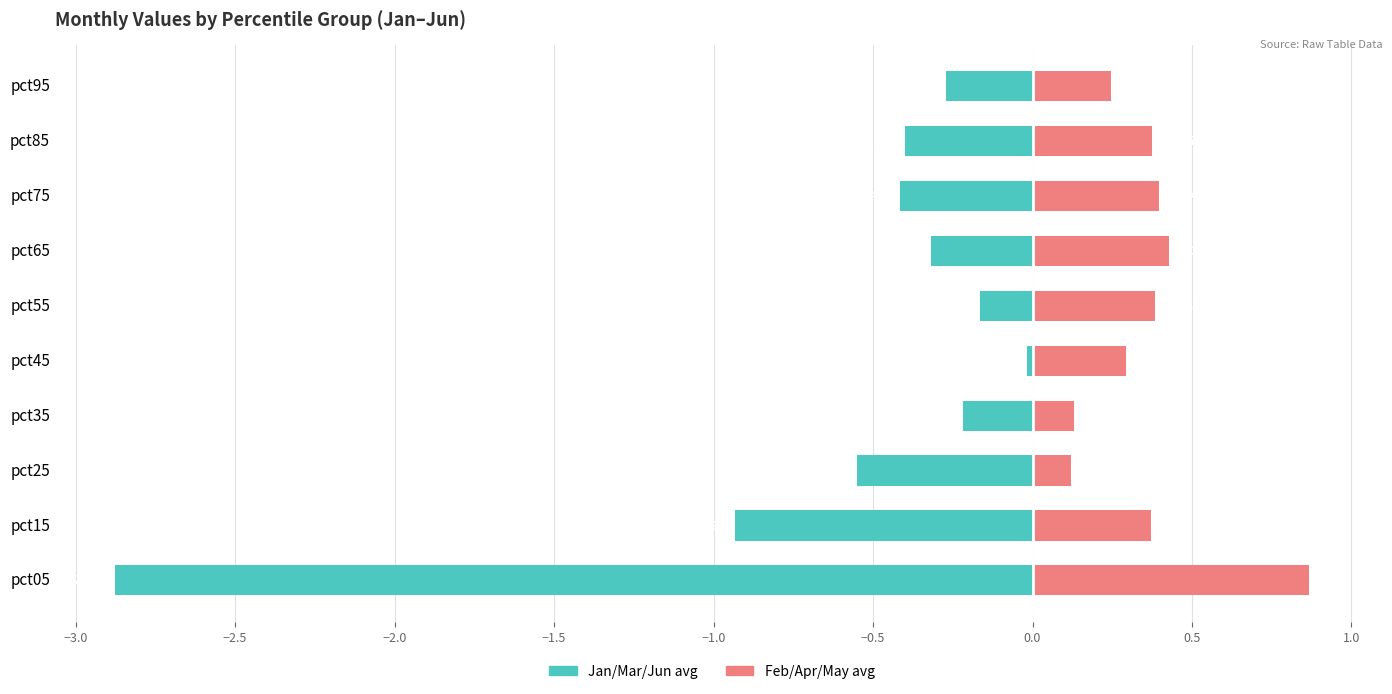

Rank the series by their average value, from highest to lowest.

Feb/Apr/May avg, Jan/Mar/Jun avg